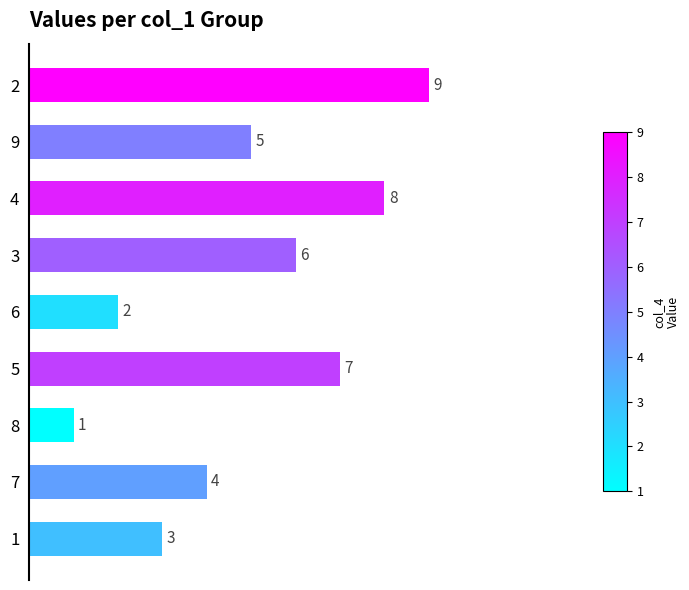

List the labels in order of value, largest first.

2, 4, 5, 3, 9, 7, 1, 6, 8